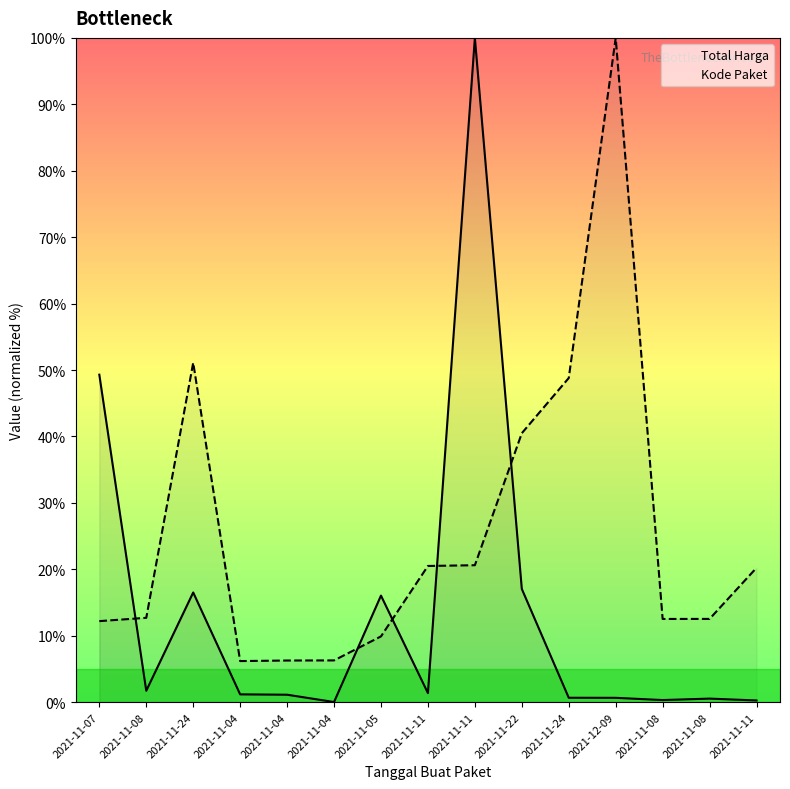

The Kode Paket series shows 51.1 at 2021-11-24. True or false?

True